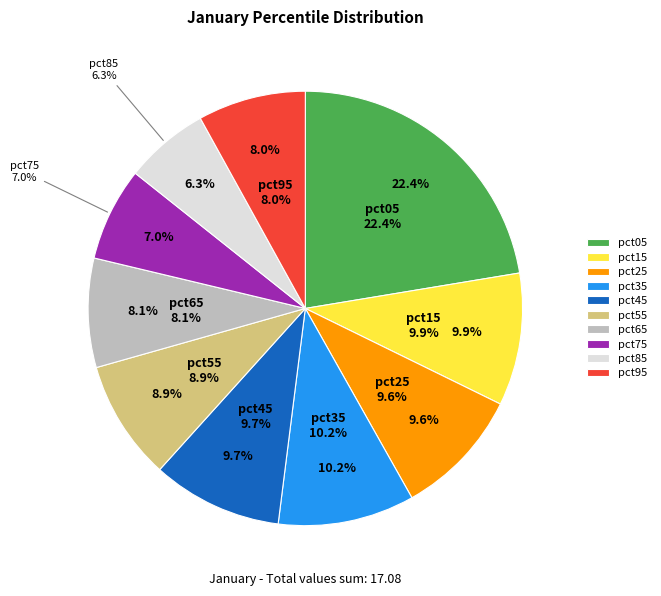

Which slice is the largest?

pct05